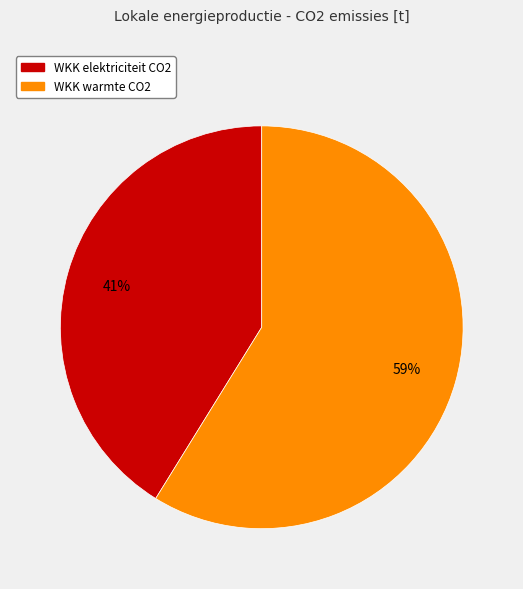

To the nearest percent, what is the difference between the largest and smallest slice percentages?

18%